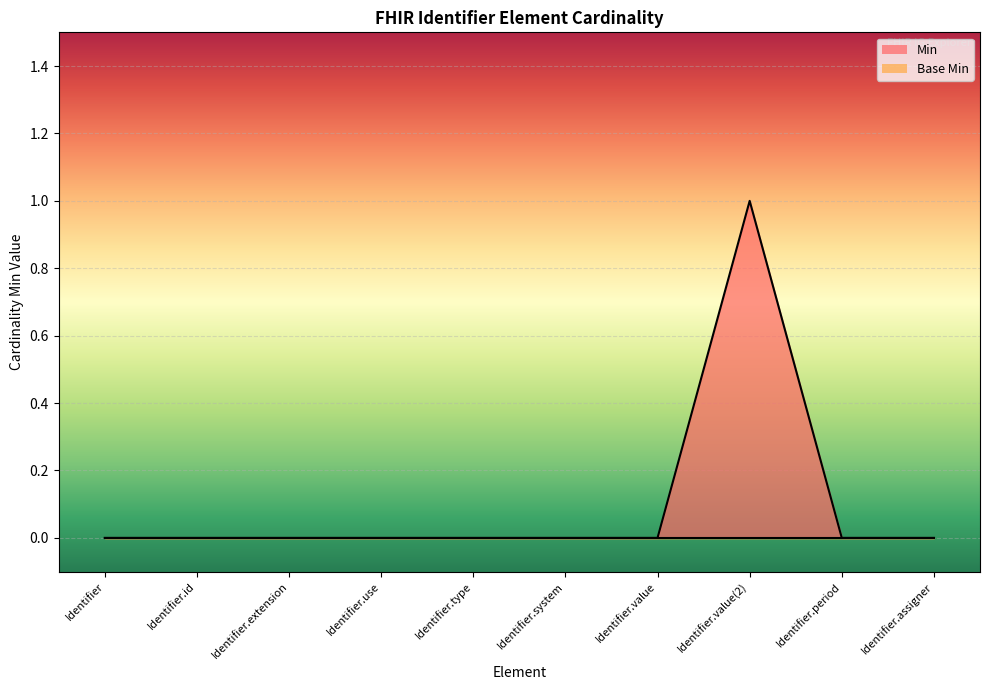

Reading left to right, extract all data points from this chart.

Identifier=0	Identifier.id=0	Identifier.extension=0	Identifier.use=0	Identifier.type=0	Identifier.system=0	Identifier.value=0	Identifier.value(2)=1	Identifier.period=0	Identifier.assigner=0